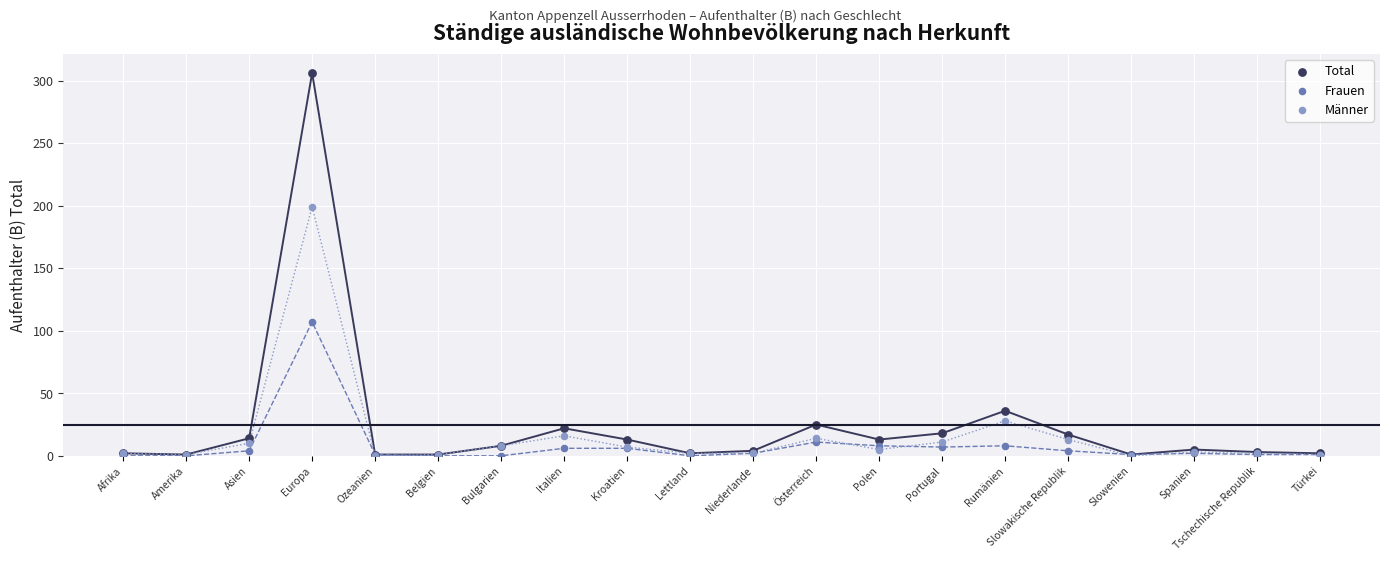

In the Frauen series, what Y value is closest to 53?

11